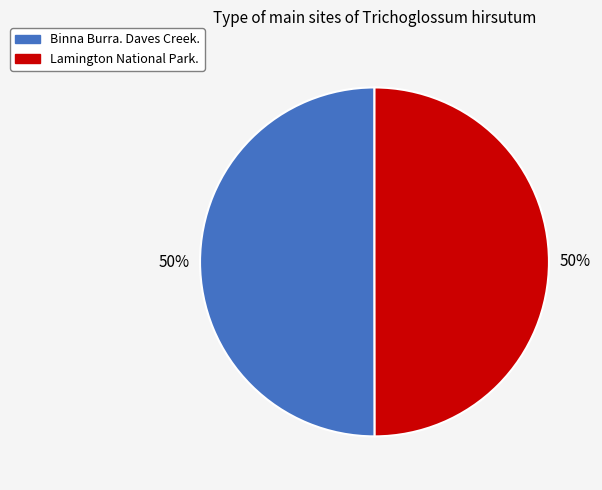

To the nearest percent, what is the average slice percentage?

50%